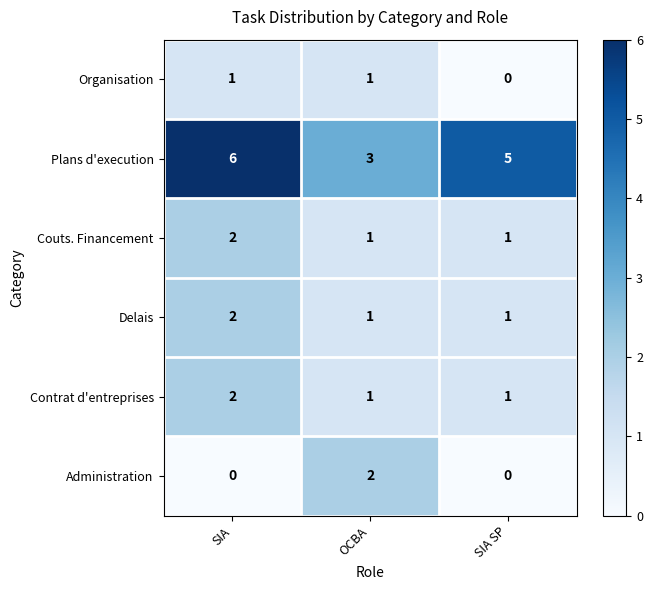

Is it true that Administration equals -1 at SIA?

False